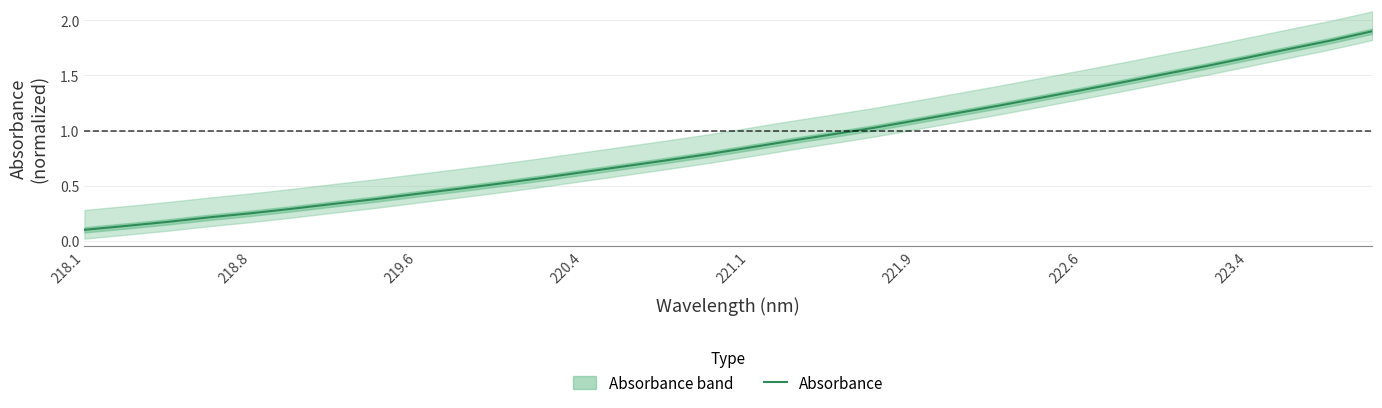

What is the maximum value shown in the chart?

1.9